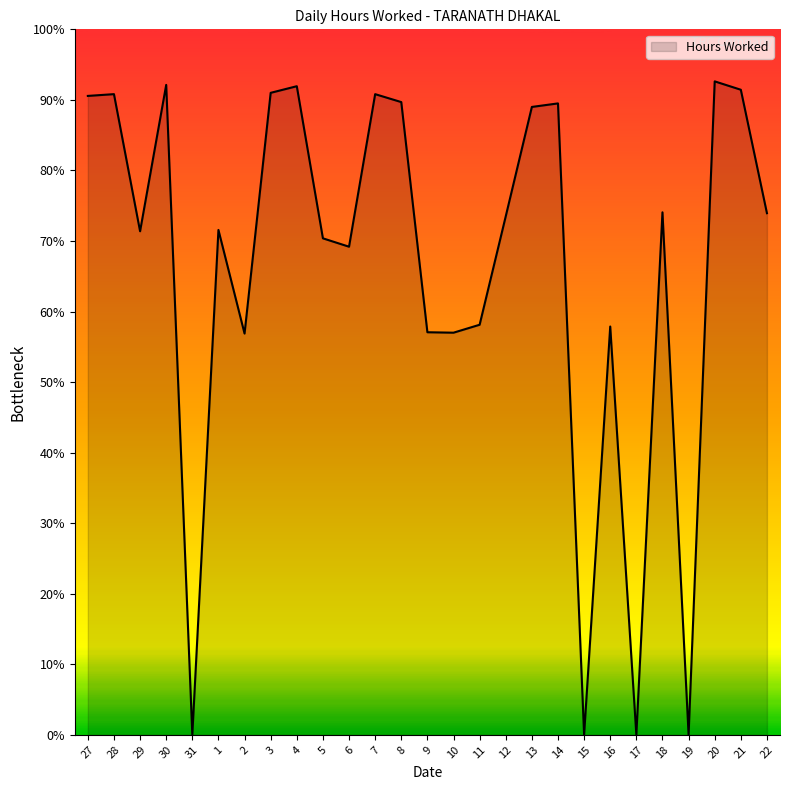

At which category does the data reach its first local peak?

28